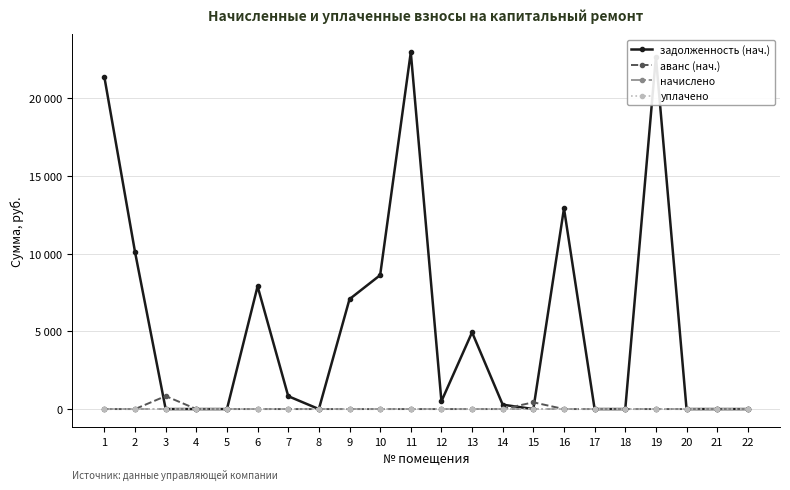

Is this an area chart (filled region under the line)?

No